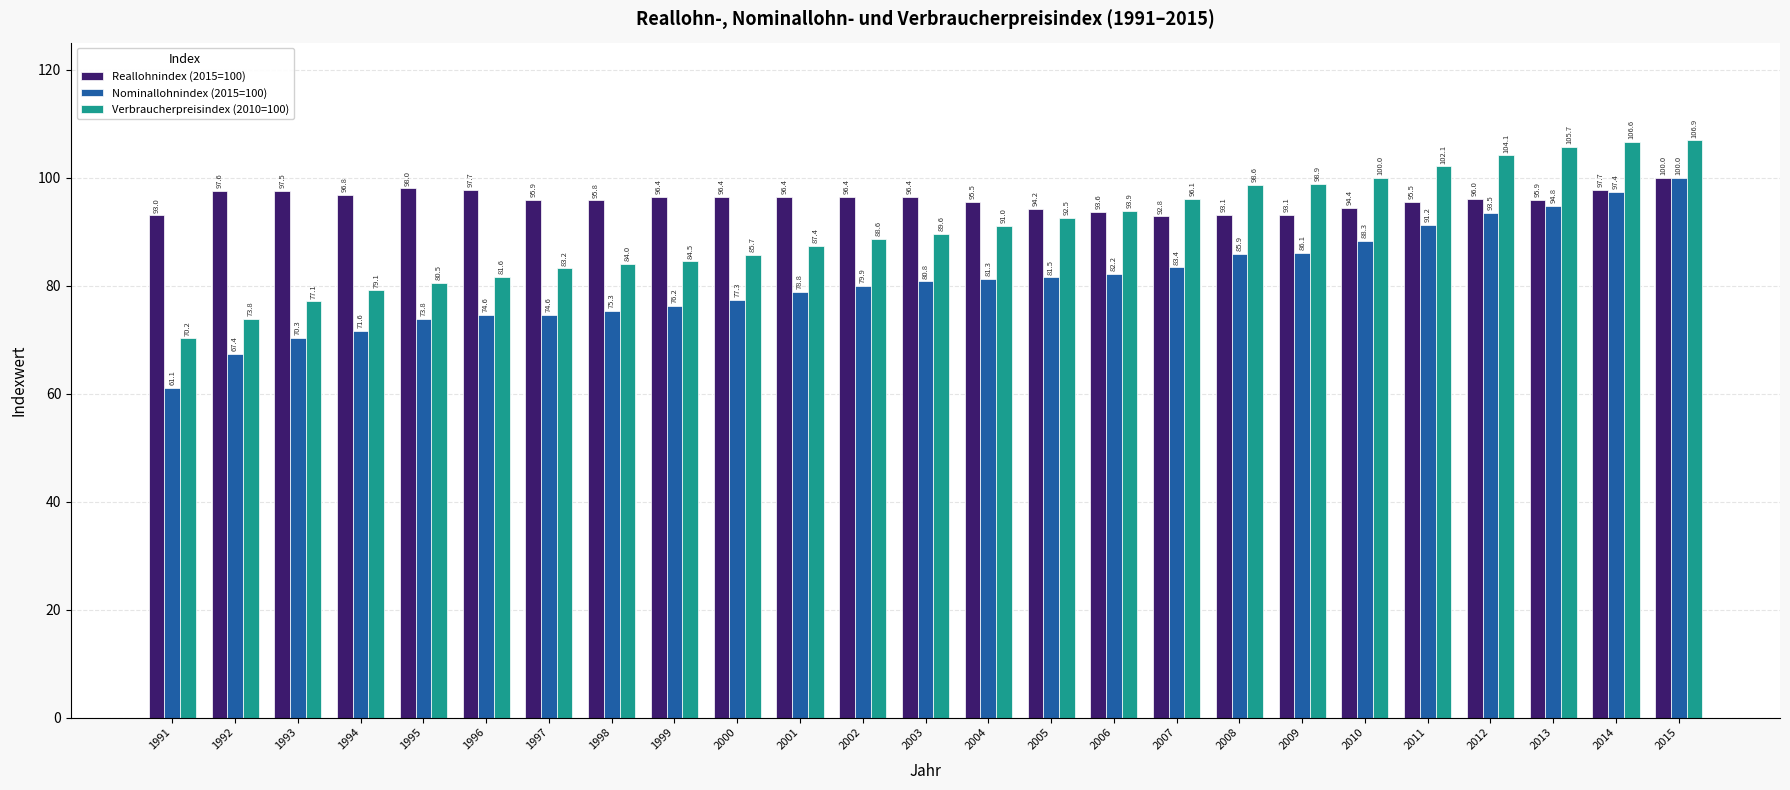

At how many categories does at least one series exceed 92?

25